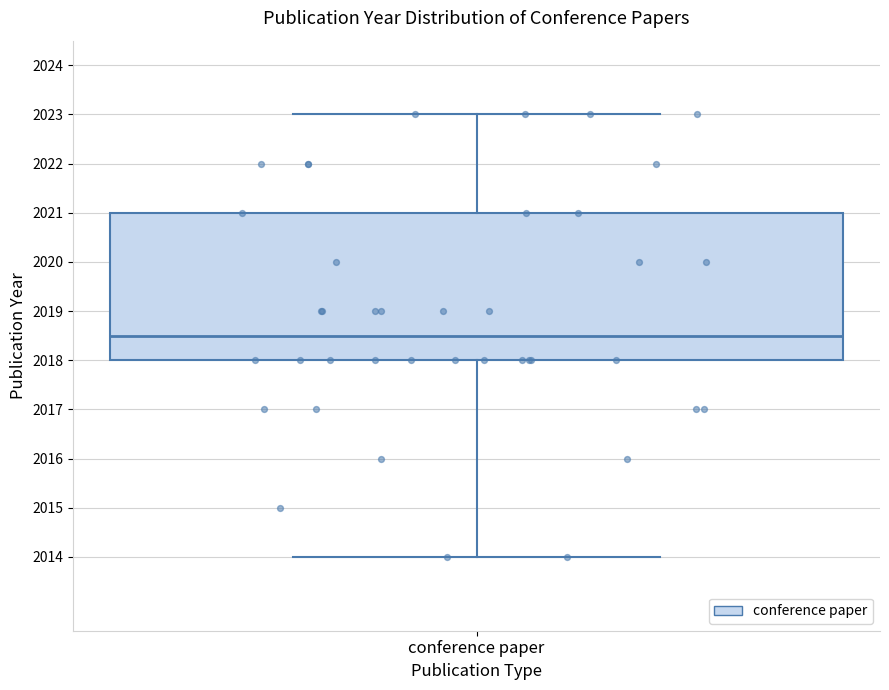

Read this box plot against the y-axis: the position of the median line, the range covered by the box, and the ends of both whiskers. The values are not printed on the chart, so give them approximately, as read against the axis.

median 2018.5, box 2018.0 to 2021.0, whiskers 2014.0 to 2023.0